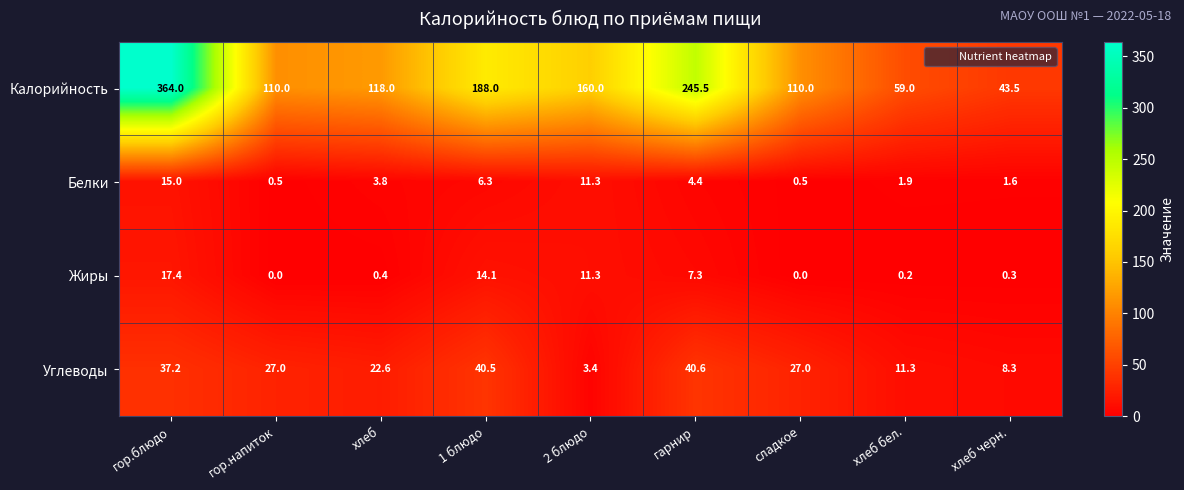

What is the total value across all series at гор.напиток?

137.5